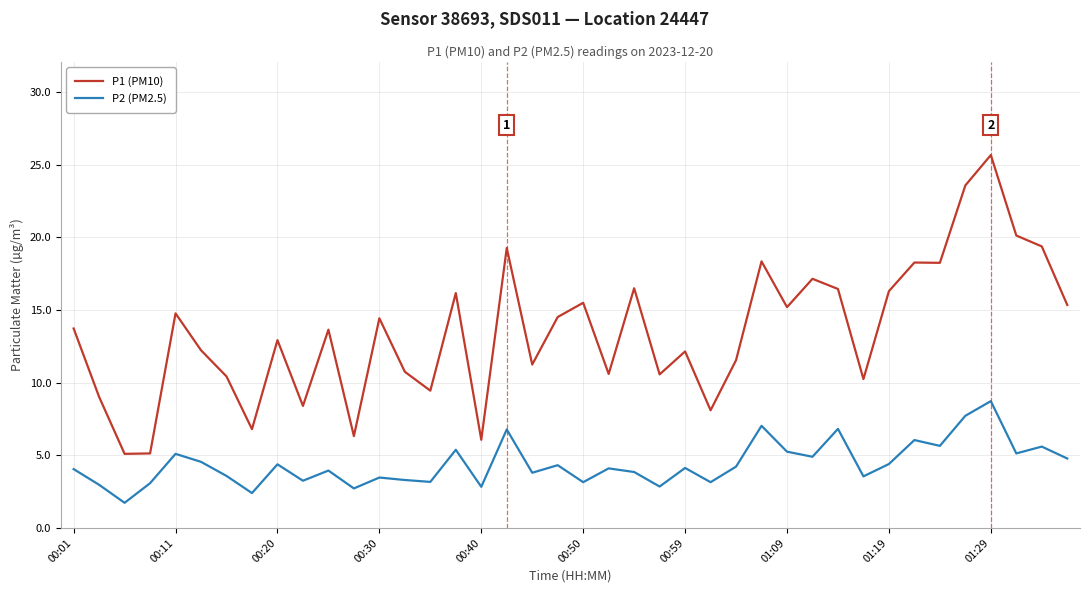

Is this an area chart (filled region under the line)?

No